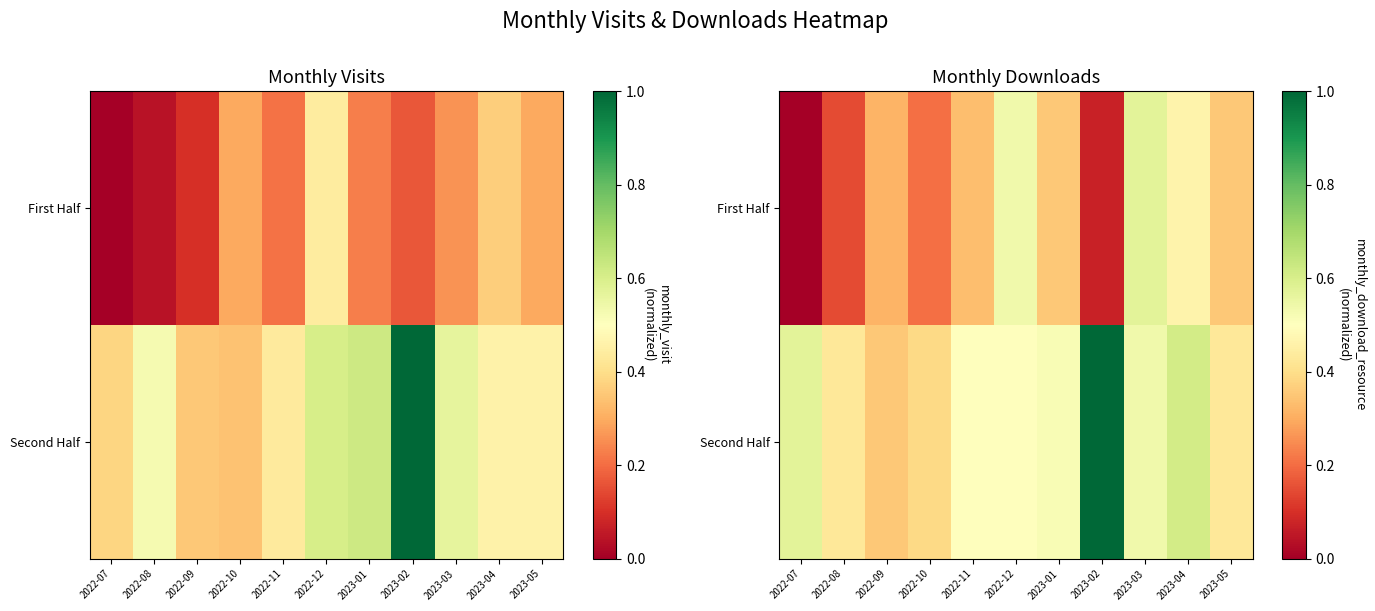

How many series are shown in this chart?

2